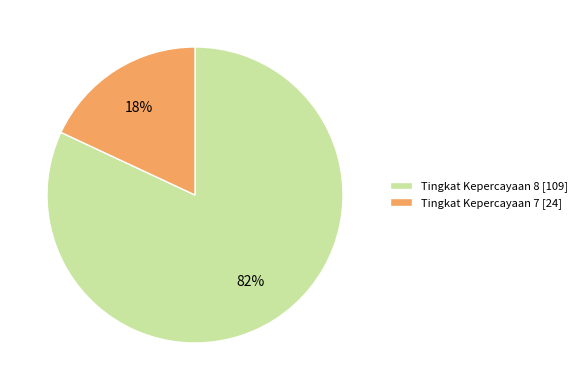

Between Tingkat Kepercayaan 7 [24] and Tingkat Kepercayaan 8 [109], which is larger?

Tingkat Kepercayaan 8 [109]